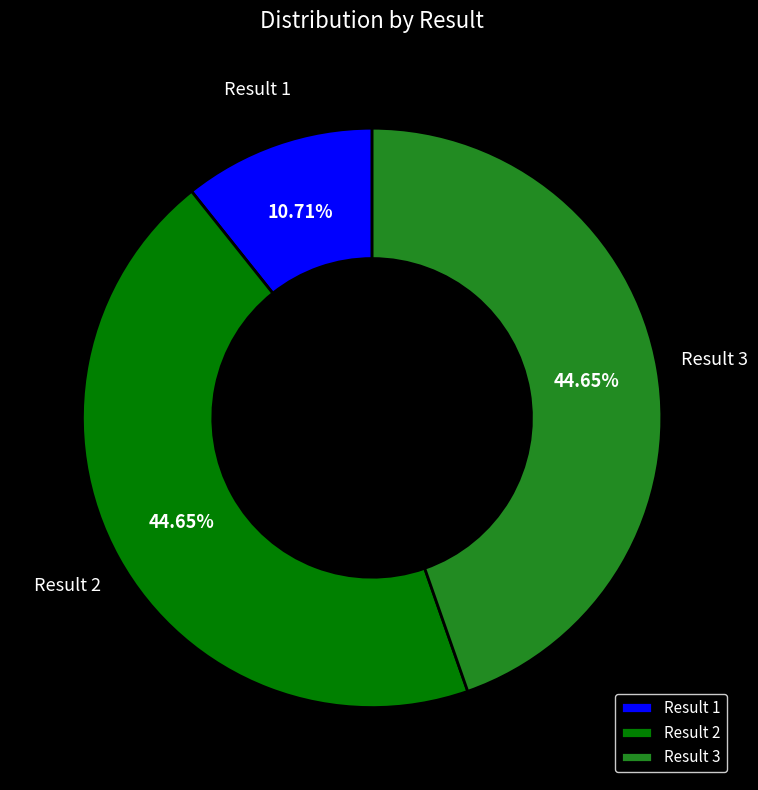

Does any single category account for the majority?

No